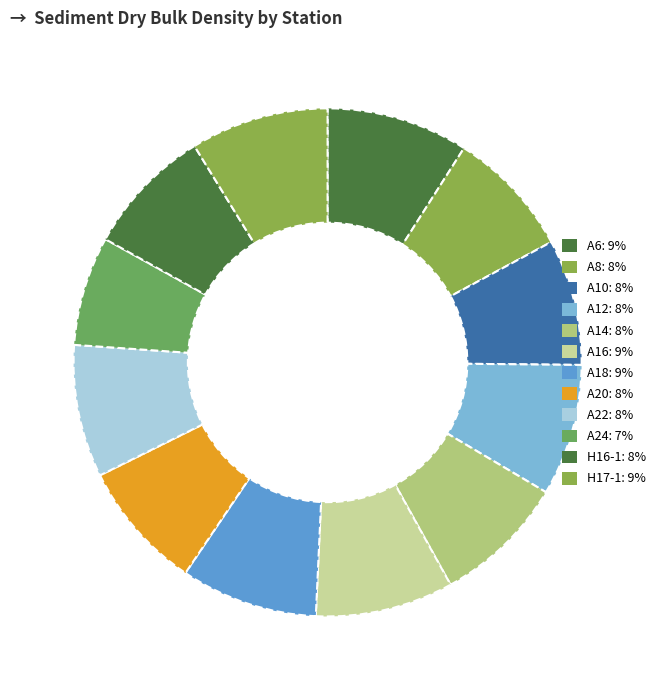

To the nearest percent, what is the difference between the largest and smallest slice percentages?

2%